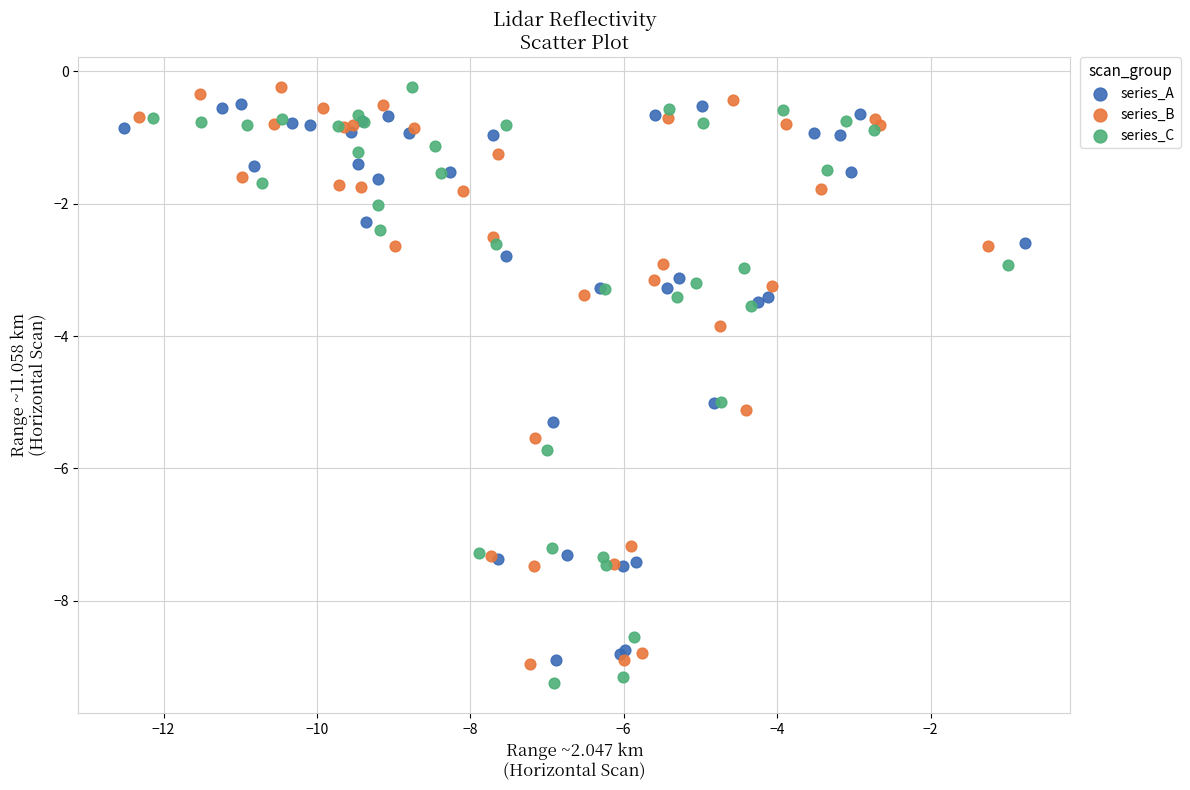

Which series has the largest Y range (max minus min)?

series_C